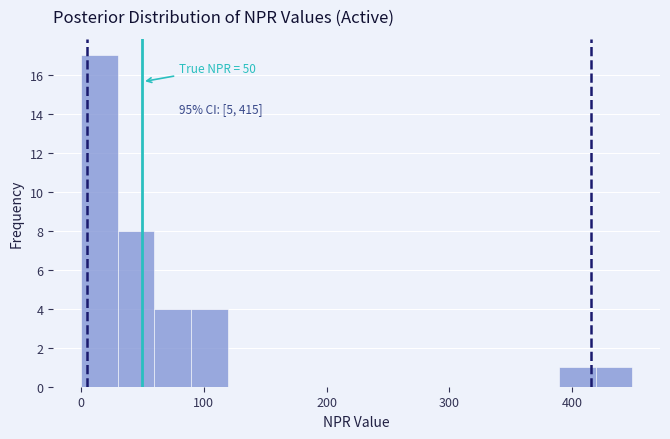

Read against the x-axis, roughly where is the centre of the tallest bar?

10